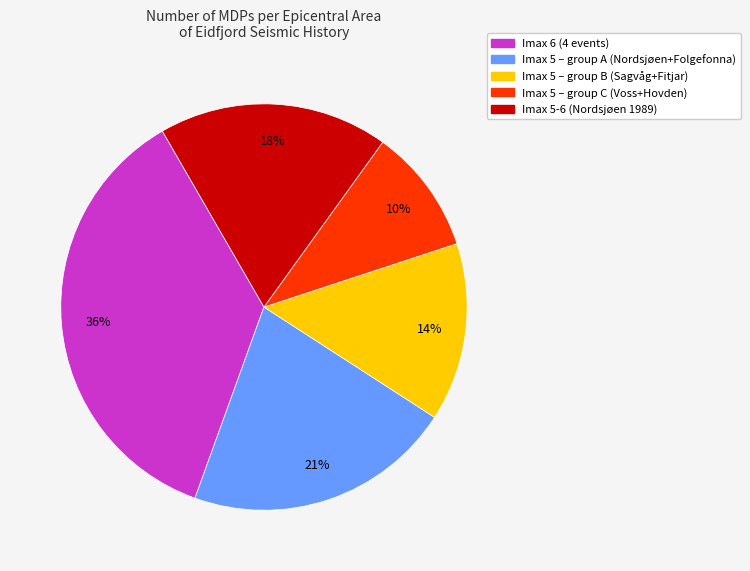

How many segments does this pie chart have?

5